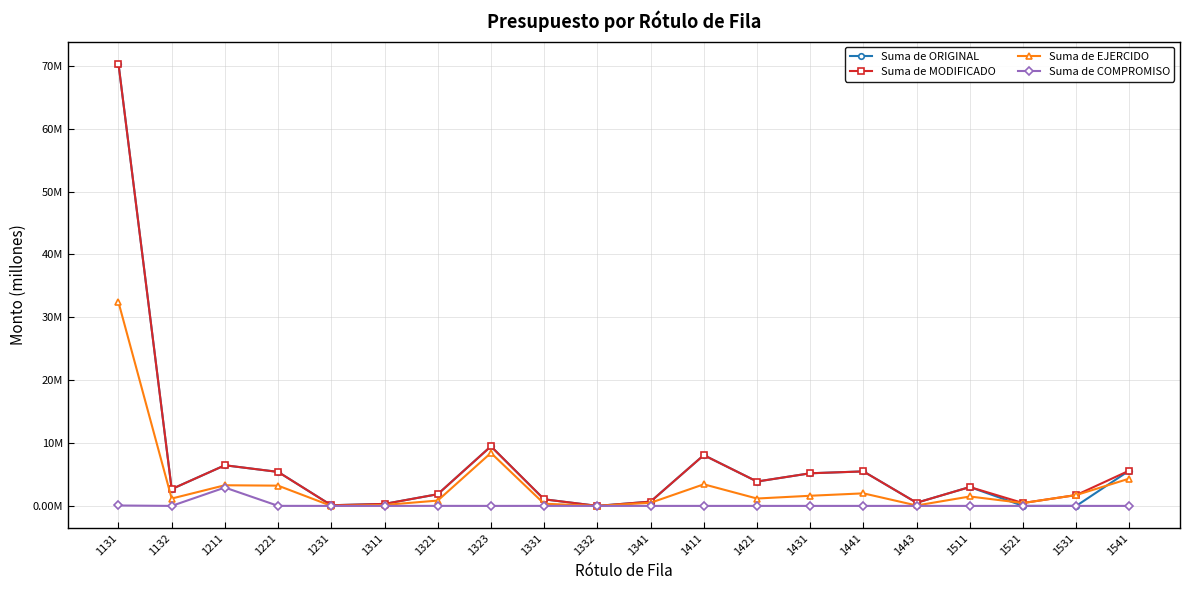

At which label does Suma de EJERCIDO first exceed 1?

1131